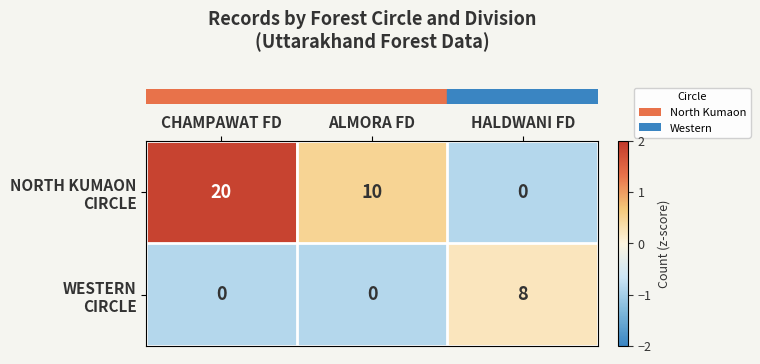

What is the maximum value shown in the chart?

20